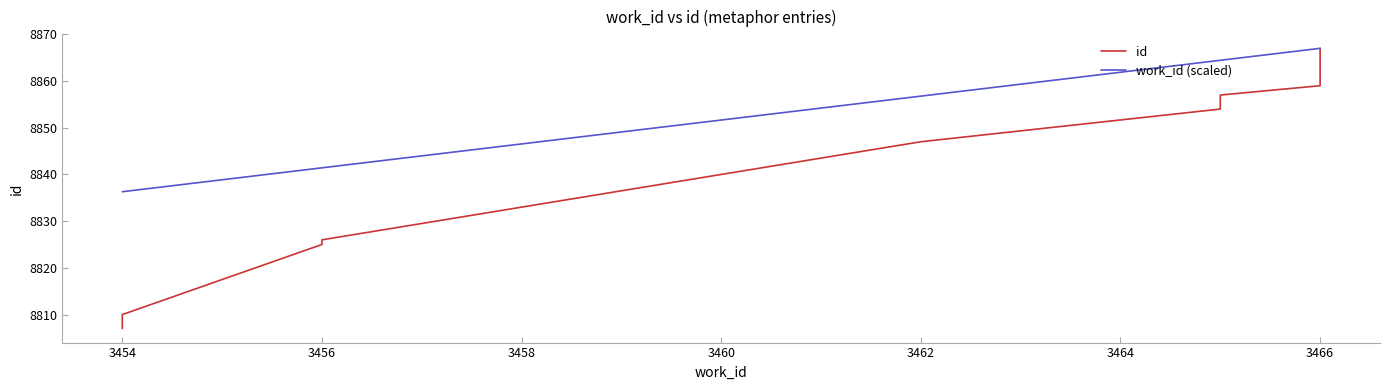

What is the average value of the id series?

8841.7